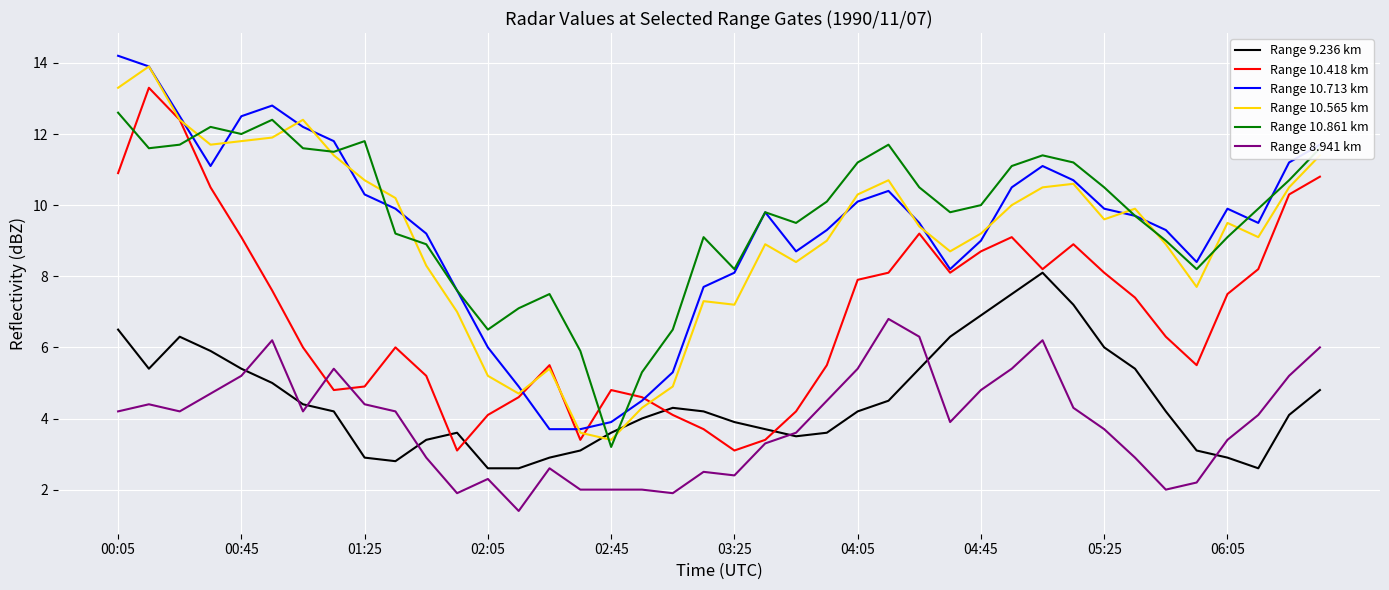

What is the minimum value shown in the chart?

1.4